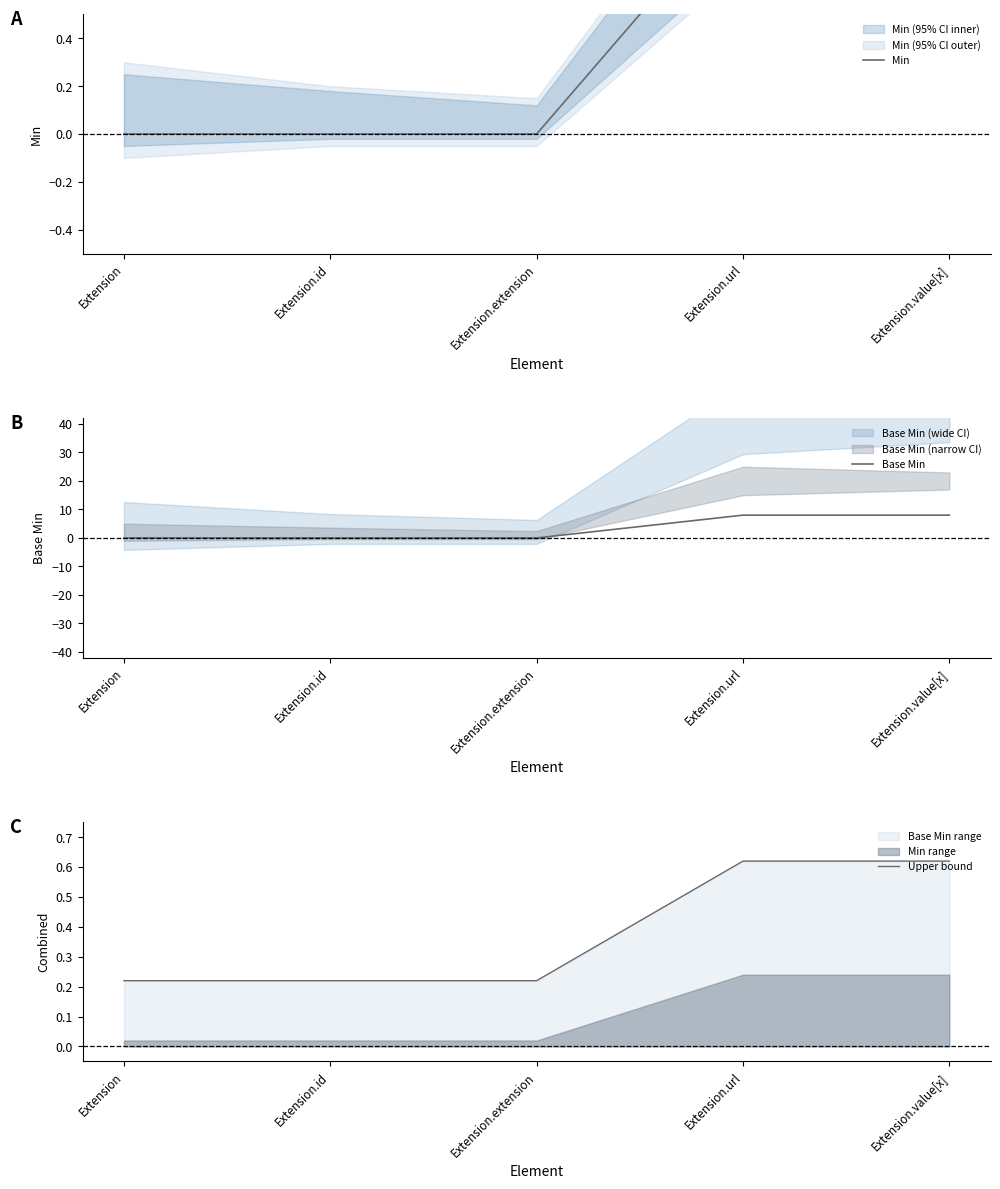

What is the approximate value of Upper bound at Extension?

0.2